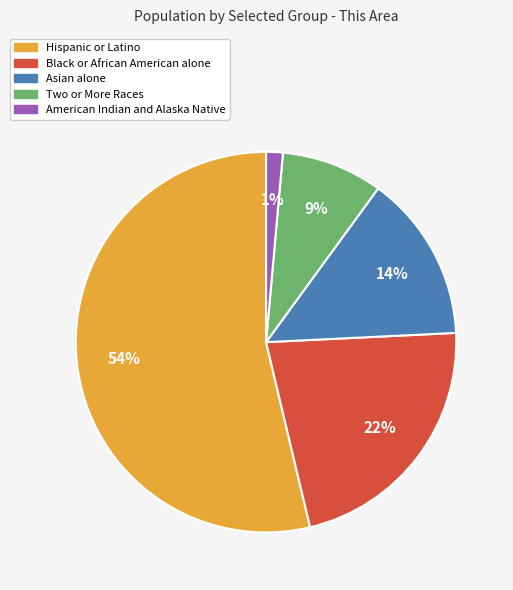

True or false: Hispanic or Latino accounts for 47% of the total.

False